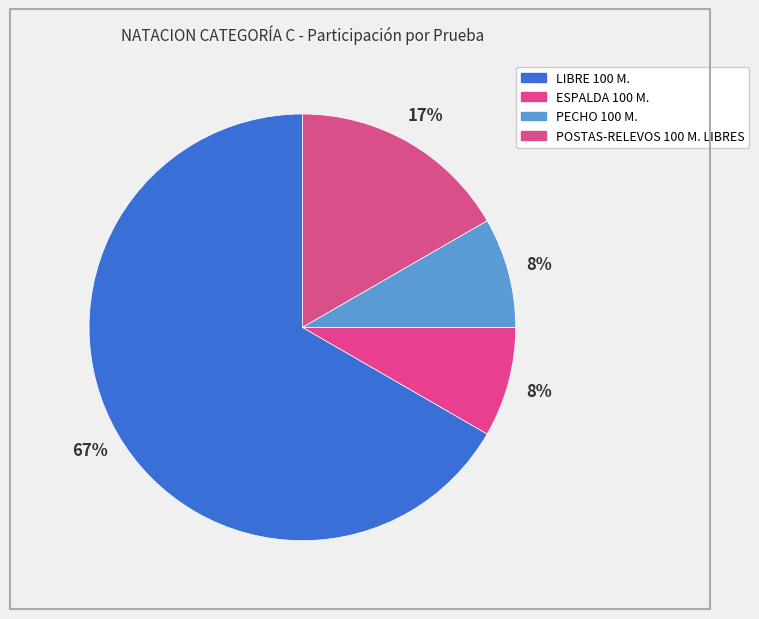

To the nearest percent, what percentage of the pie is POSTAS-RELEVOS 100 M. LIBRES?

17%